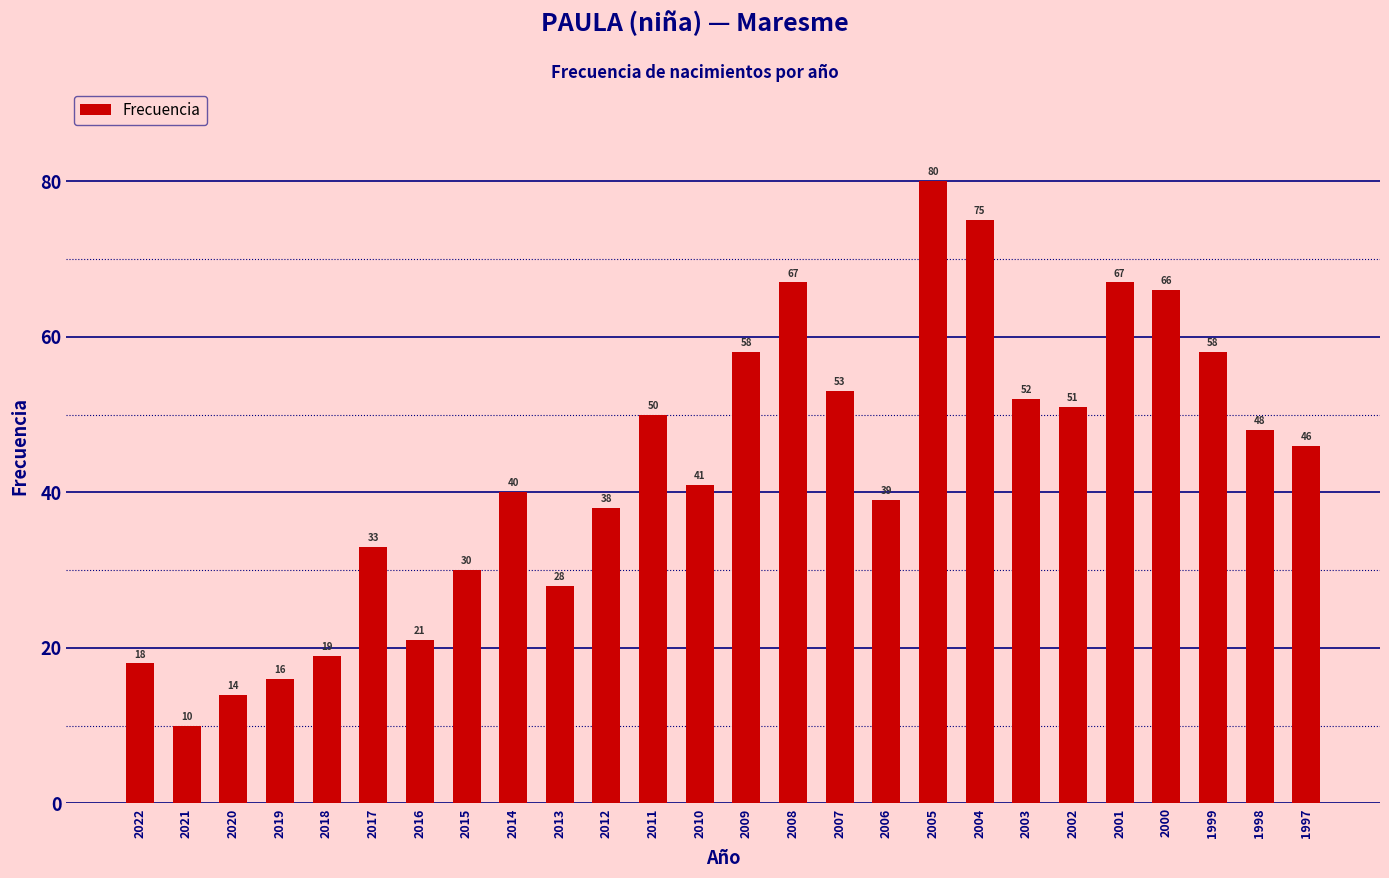

What is the value of the 3rd bar from the left?

14